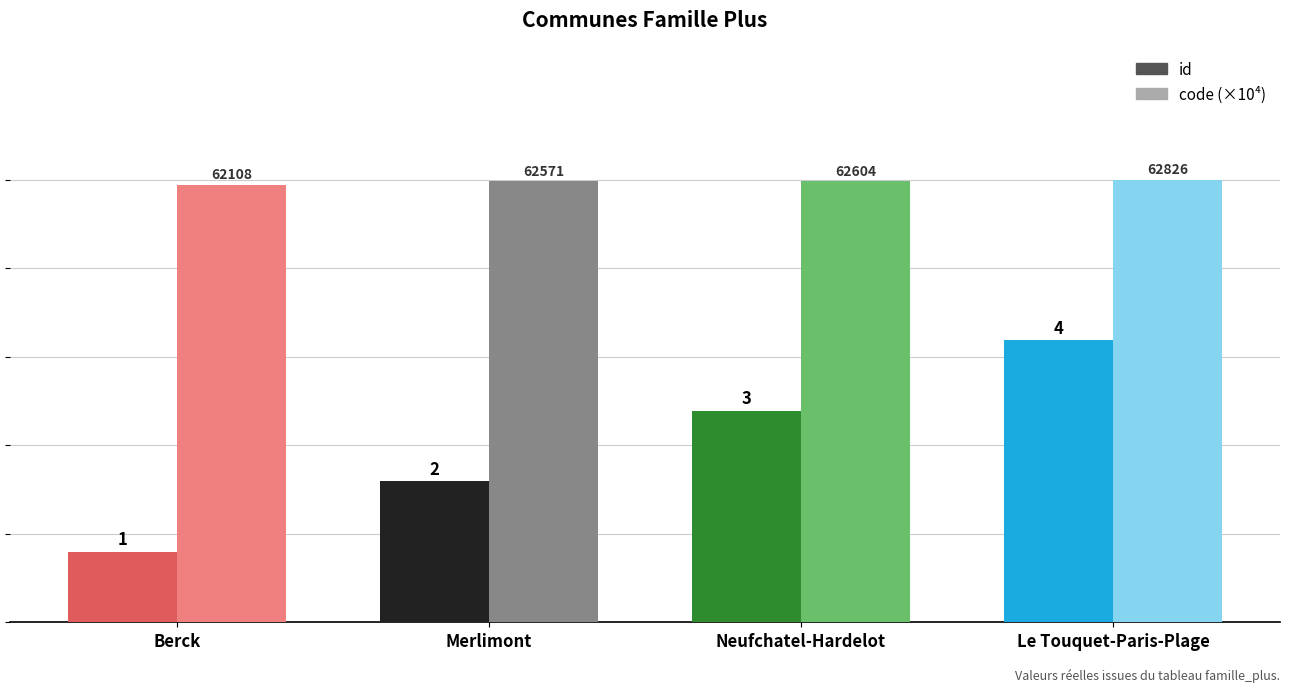

Rank the series at Merlimont from highest to lowest value.

code (×10⁴), id